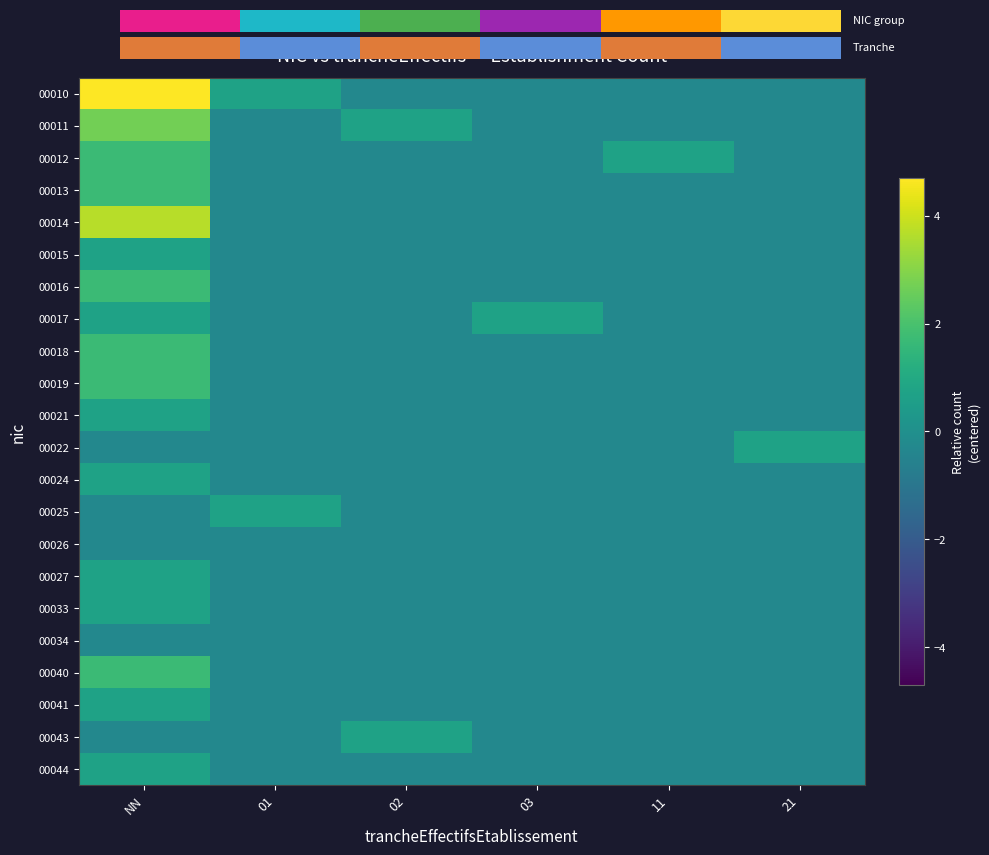

True or false: 00017 has a value of 0.9 at 03.

False